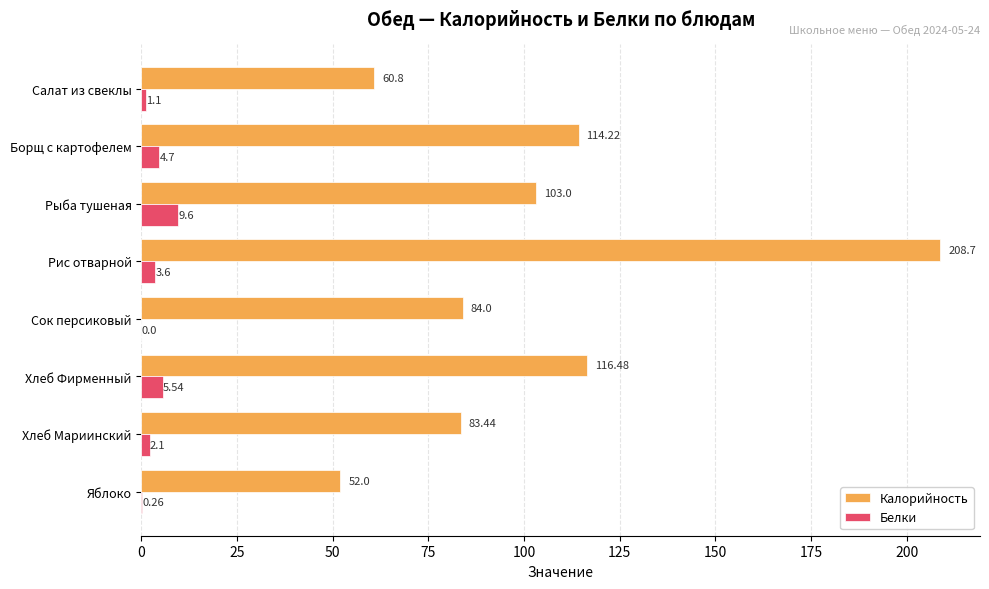

What is the total value across all series at Рис отварной?

212.3